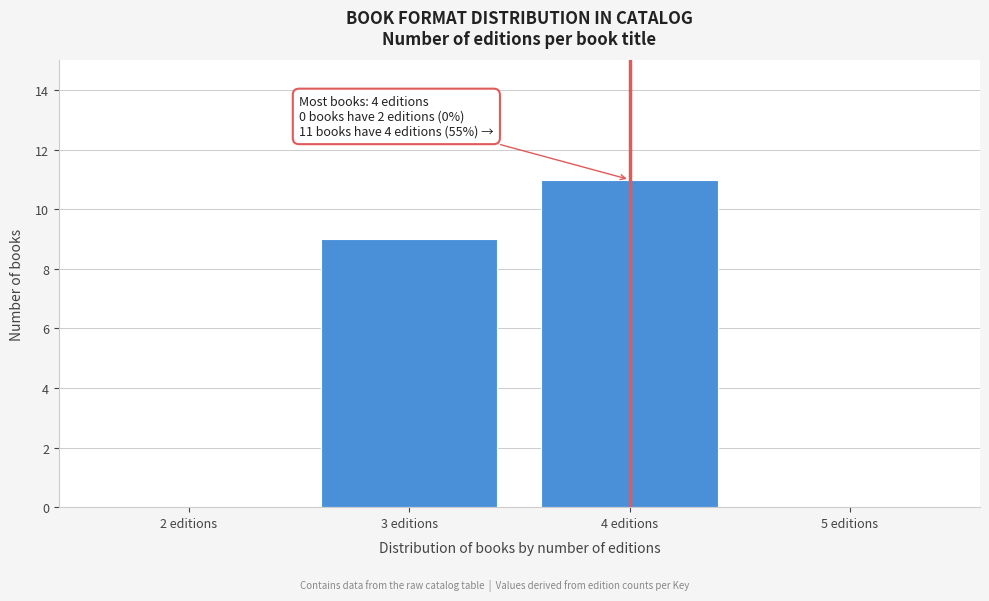

Over which range of the x-axis is the bar tallest?

3.5 to 4.5